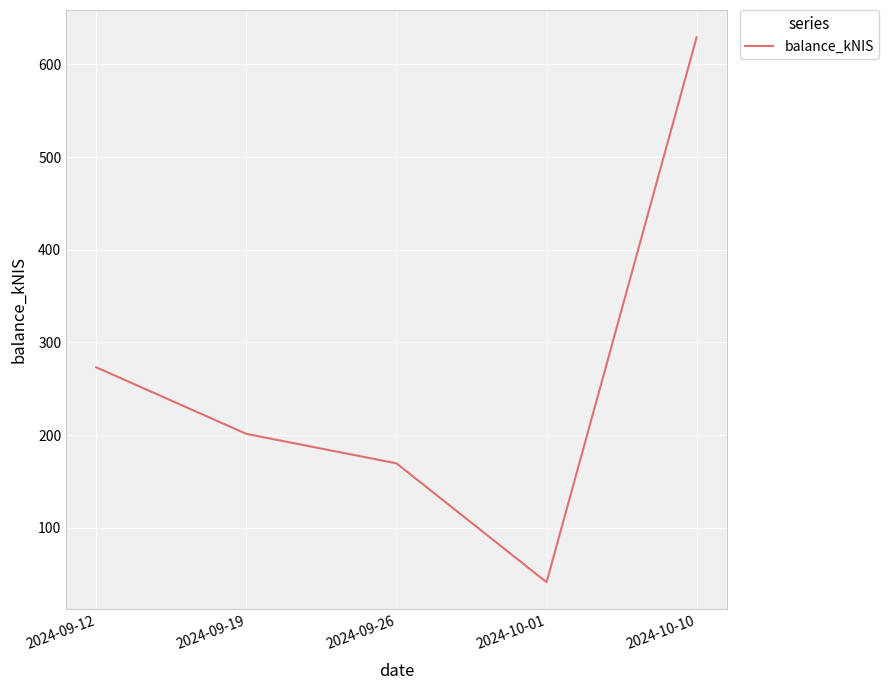

What value does the data have at 2024-09-12?

273.2